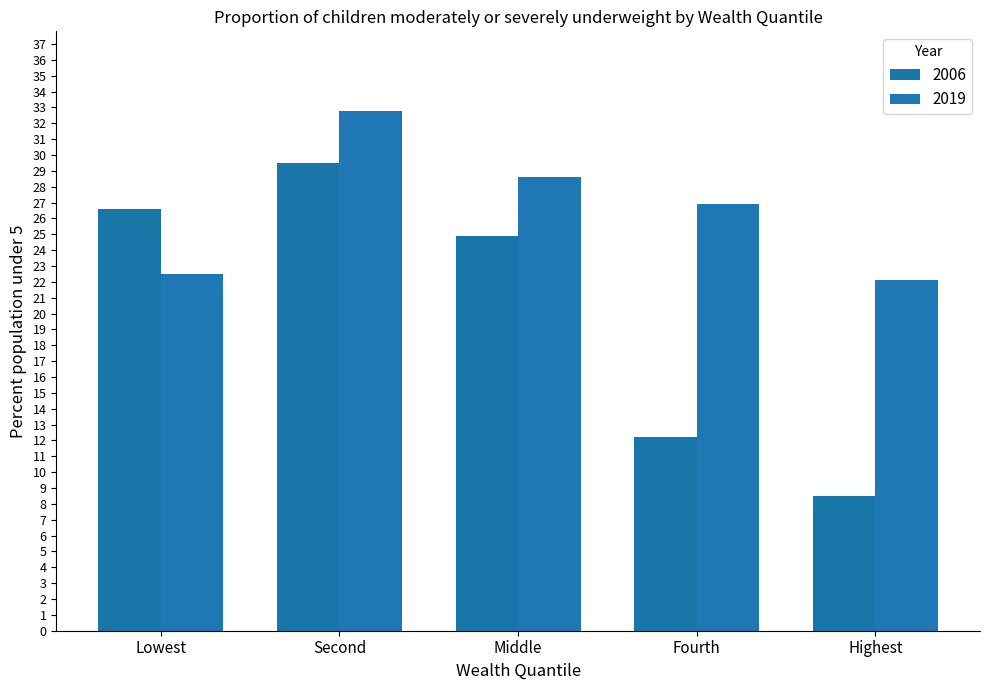

What is the label of the 3rd bar from the left?

Middle